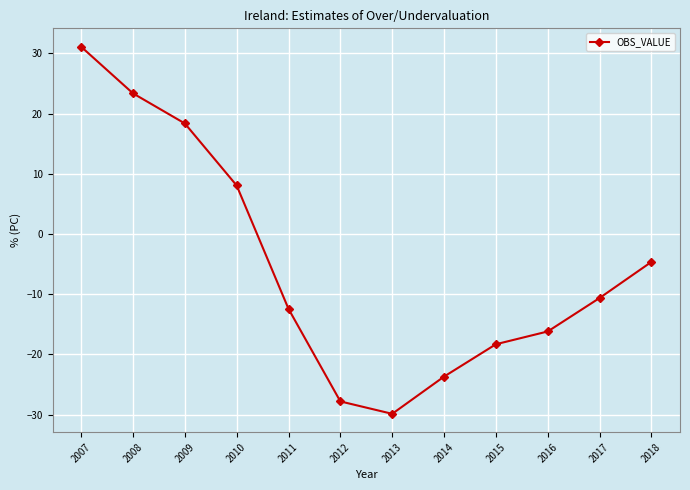

How many lines are shown in the chart?

1